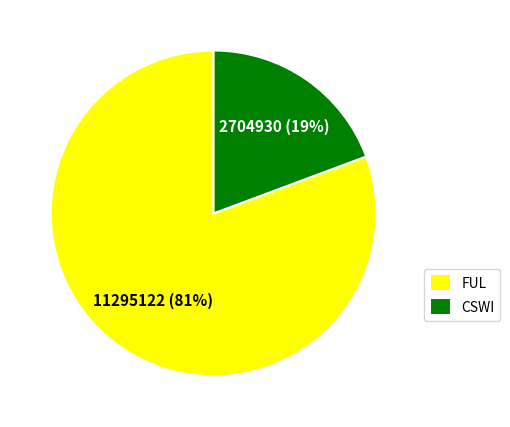

Count the number of slices in the pie.

2